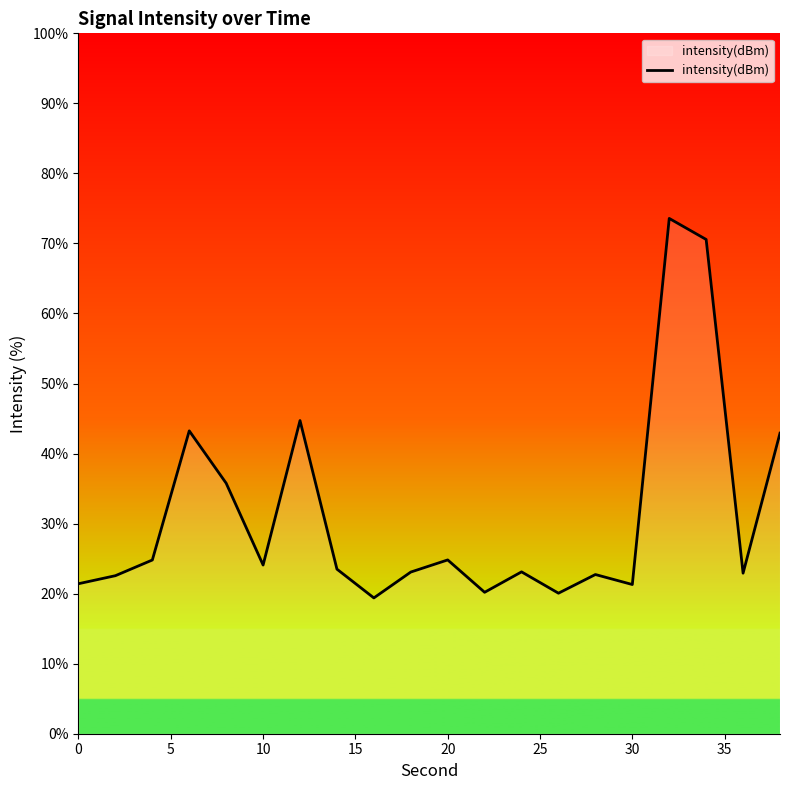

What is the maximum value shown in the chart?

73.6